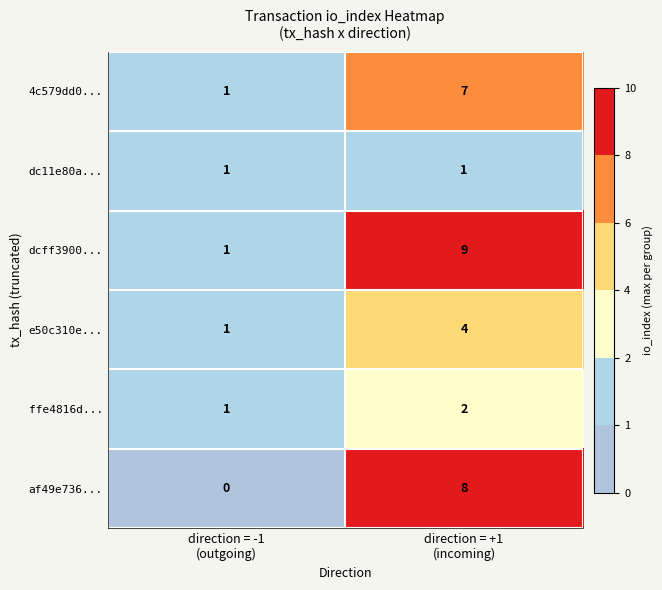

What is the sum of all af49e736... values?

8